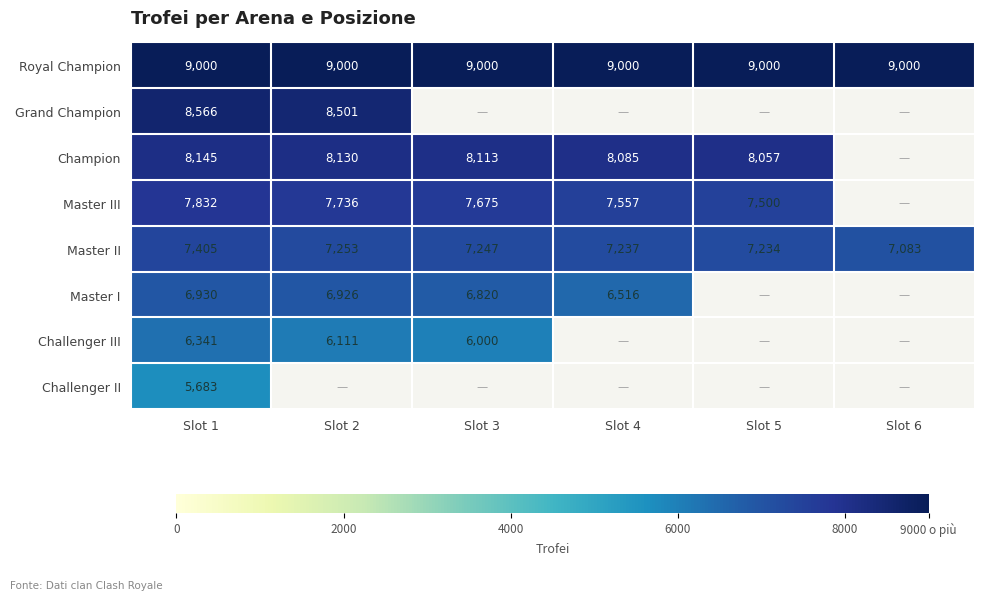

Where is Master II nearest to the value 7244?

Slot 3